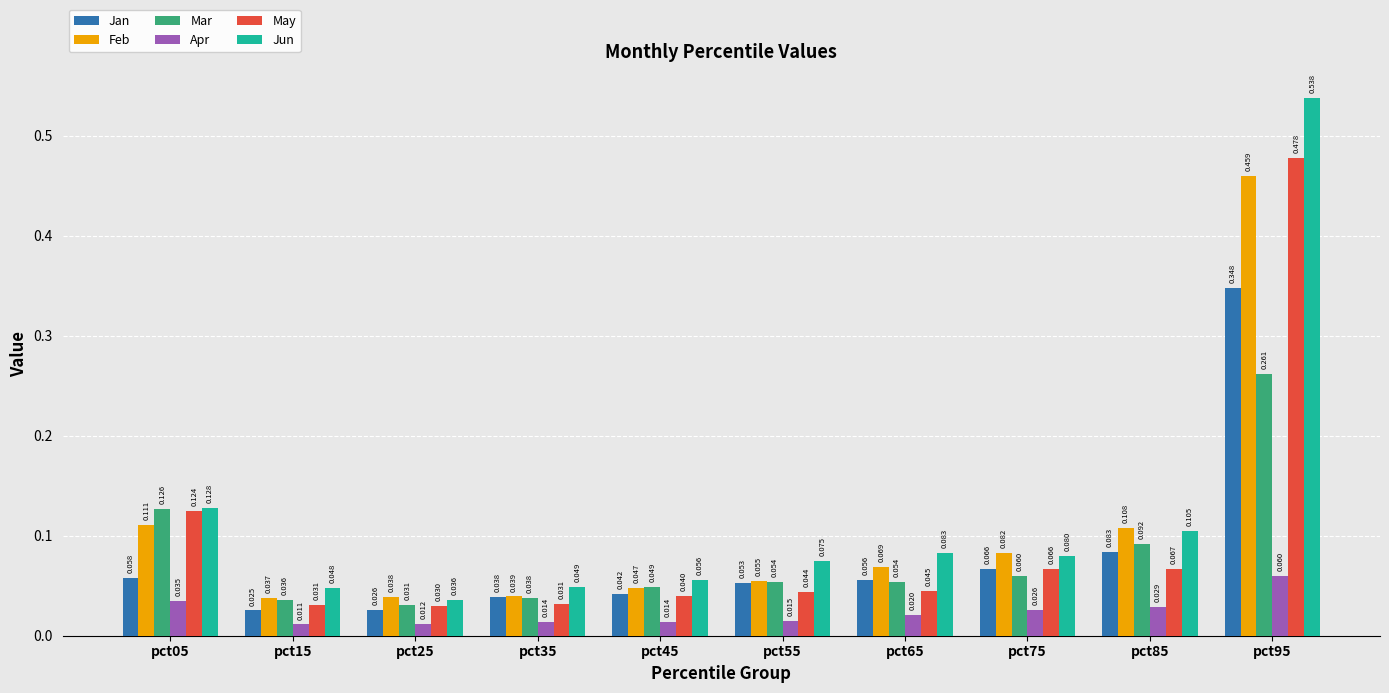

Rank the categories by Jan value from highest to lowest.

pct95, pct85, pct75, pct05, pct65, pct55, pct45, pct35, pct25, pct15